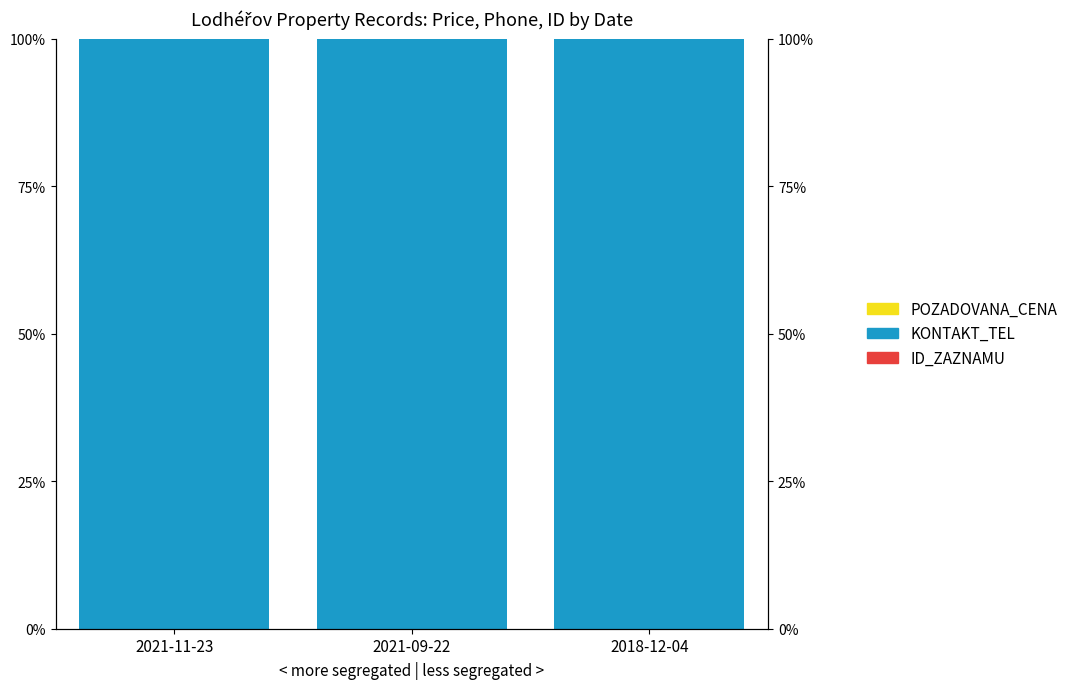

Is it true that ID_ZAZNAMU equals 0.0 at 2021-11-23?

True